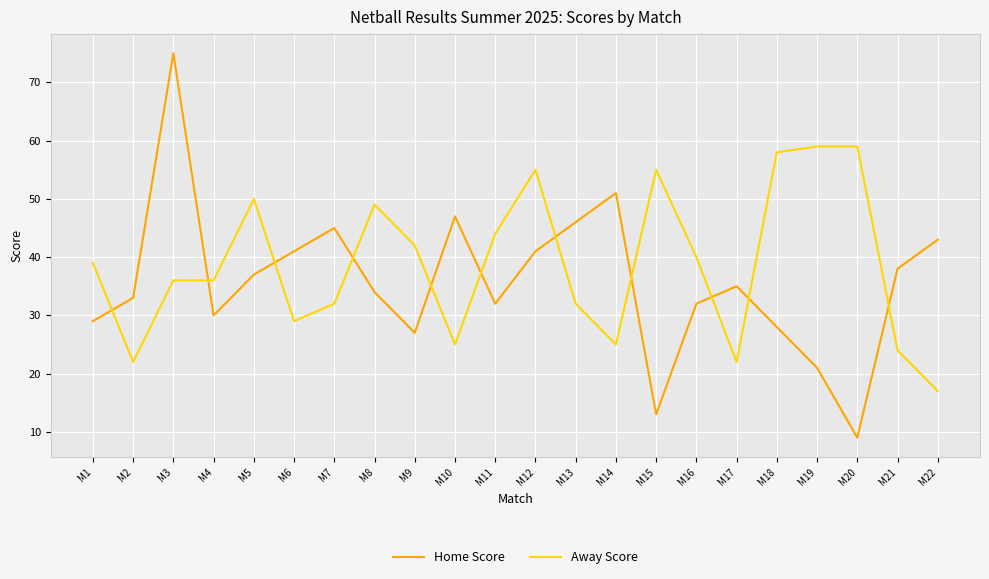

What is the minimum value shown in the chart?

9